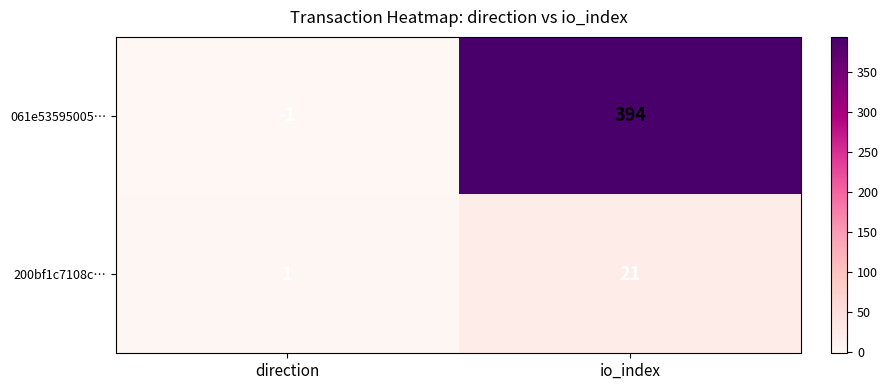

Reading left to right, list all the values displayed in this chart.

061e53595005…: -1	394
200bf1c7108c…: 1	21